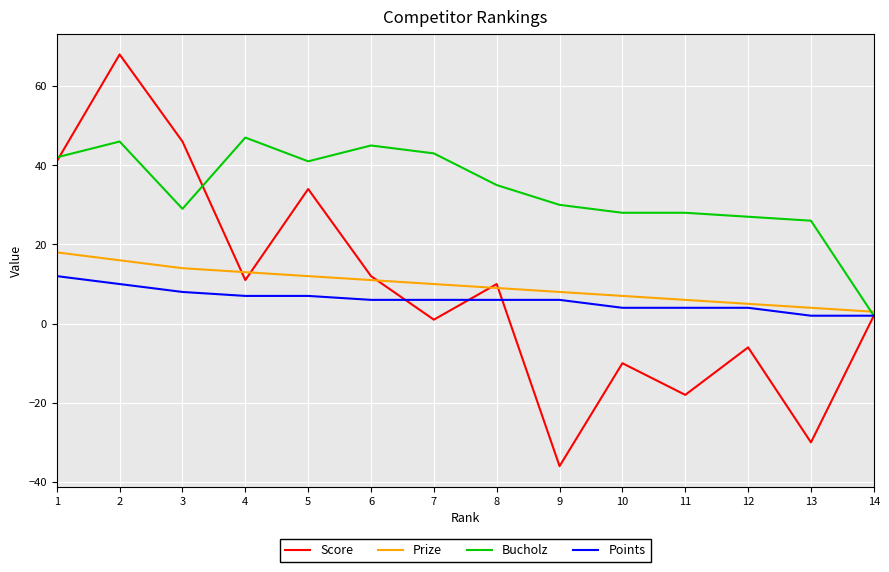

At which category is the sum across all series the highest?

2